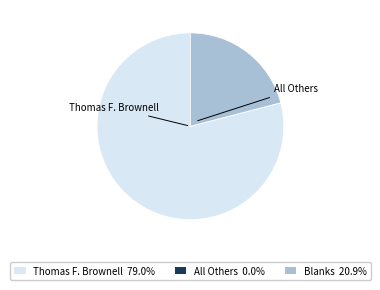

The Thomas F. Brownell slice represents 88% of the pie. True or false?

False